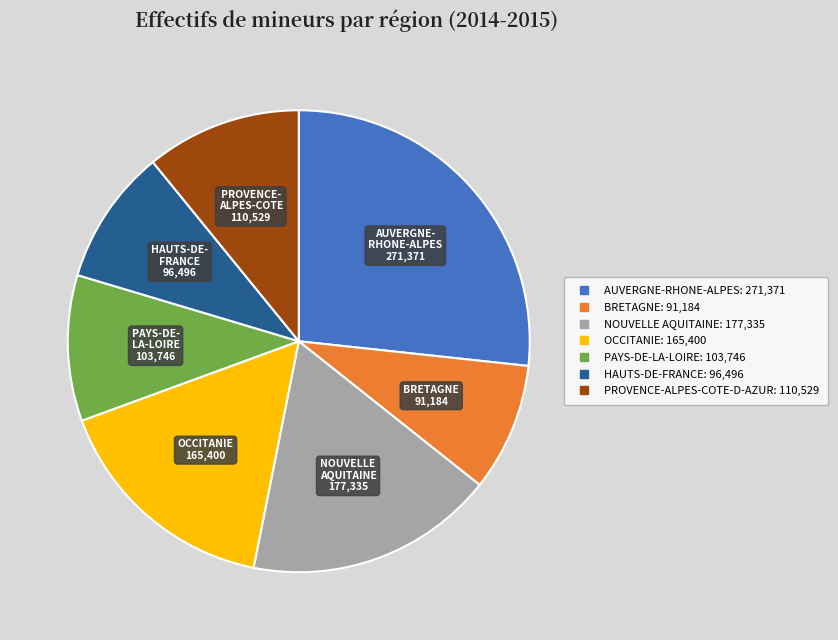

True or false: AUVERGNE-RHONE-ALPES accounts for 37% of the total.

False